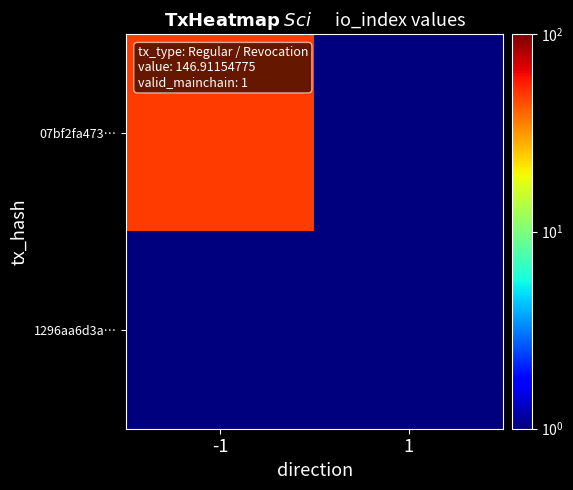

Which series has the widest spread of values?

07bf2fa473…